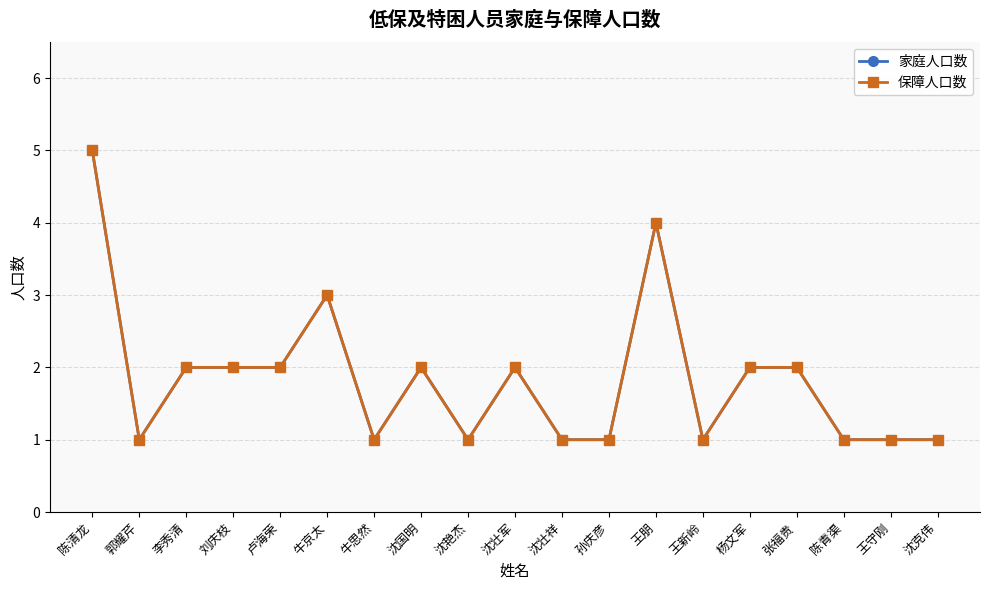

What is the maximum value shown in the chart?

5